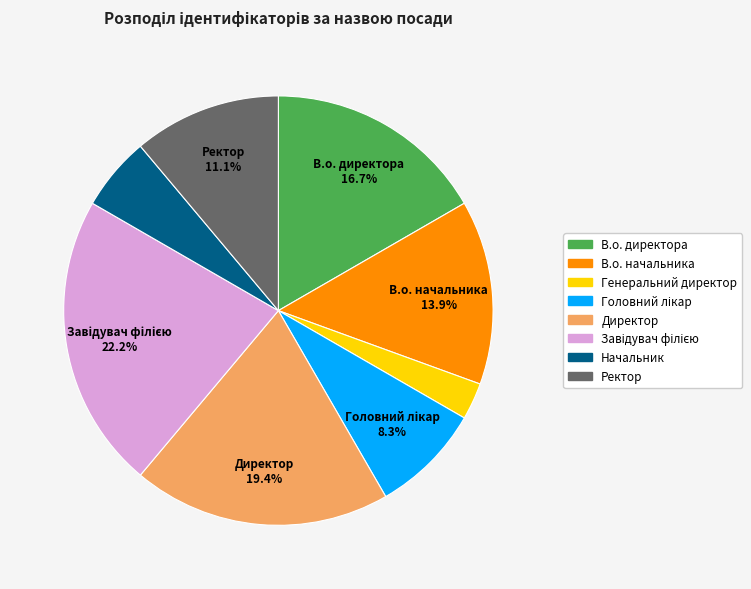

How many slices are in this pie chart?

8